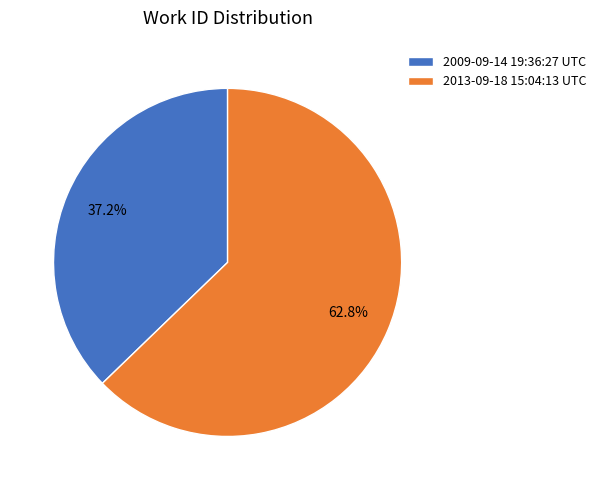

Do 2009-09-14 19:36:27 UTC and 2013-09-18 15:04:13 UTC together represent more than half of the pie?

Yes